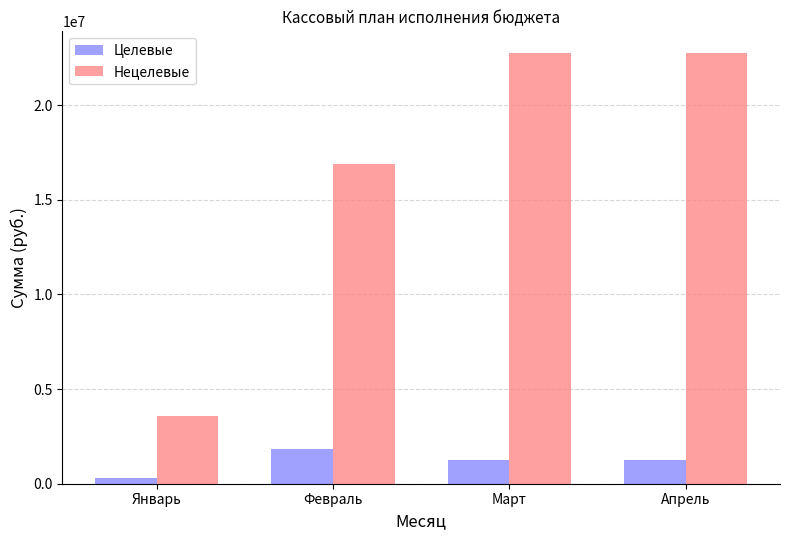

What is the maximum value shown in the chart?

22762718.7